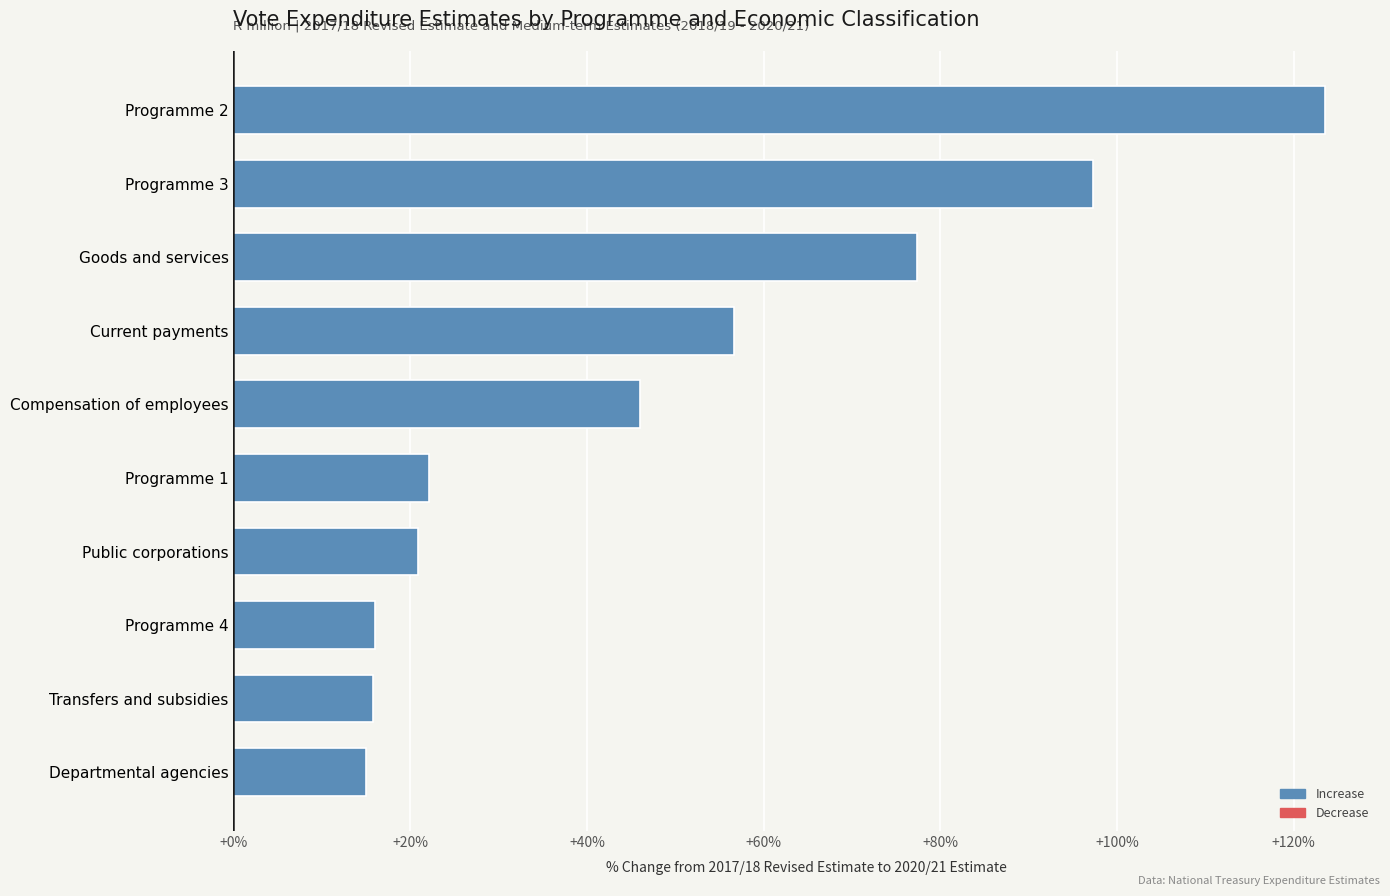

What is the ratio of the value at Programme 2 to the value at Programme 3?

1.3